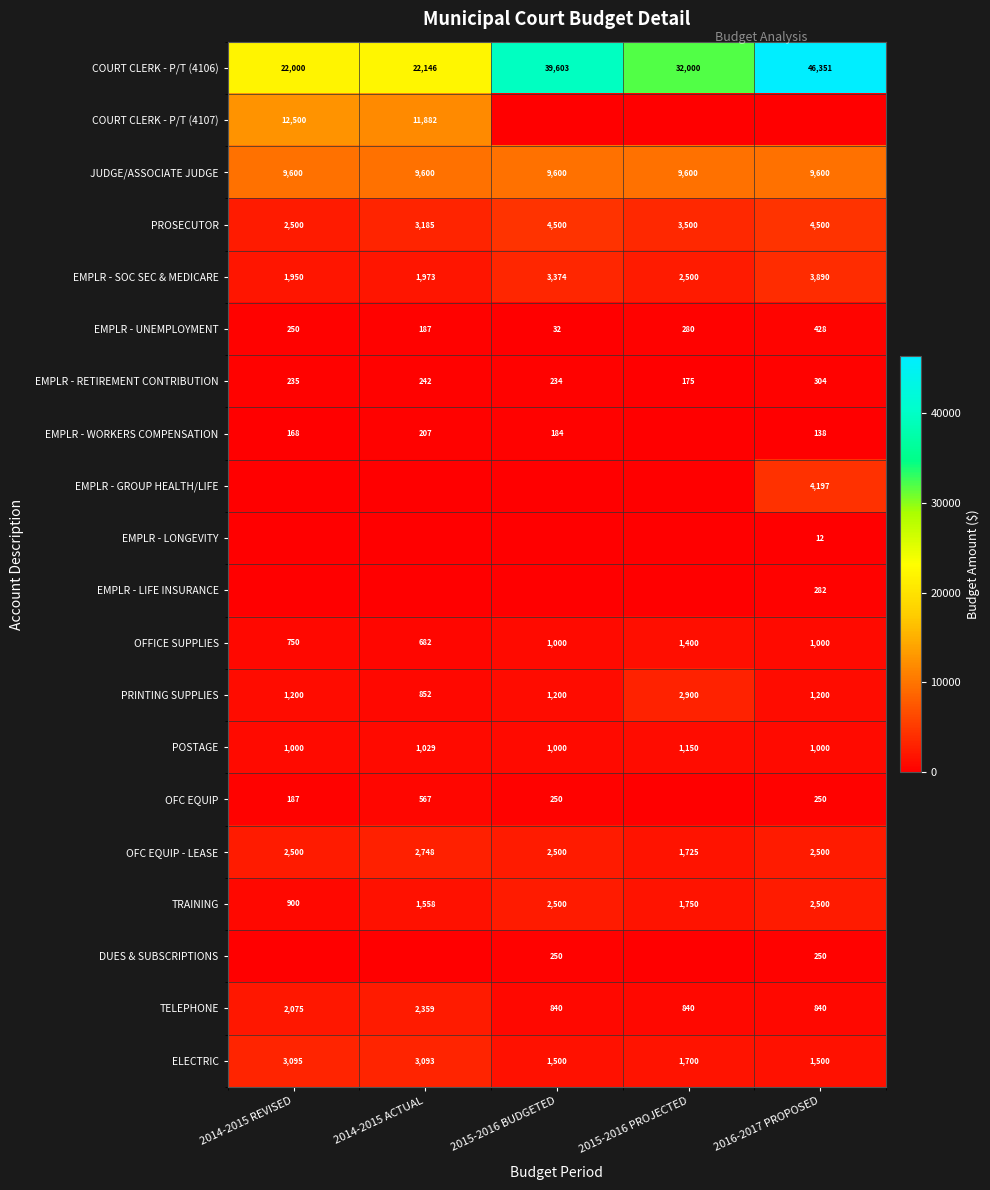

At which label is PROSECUTOR closest to 3500?

2015-2016 PROJECTED